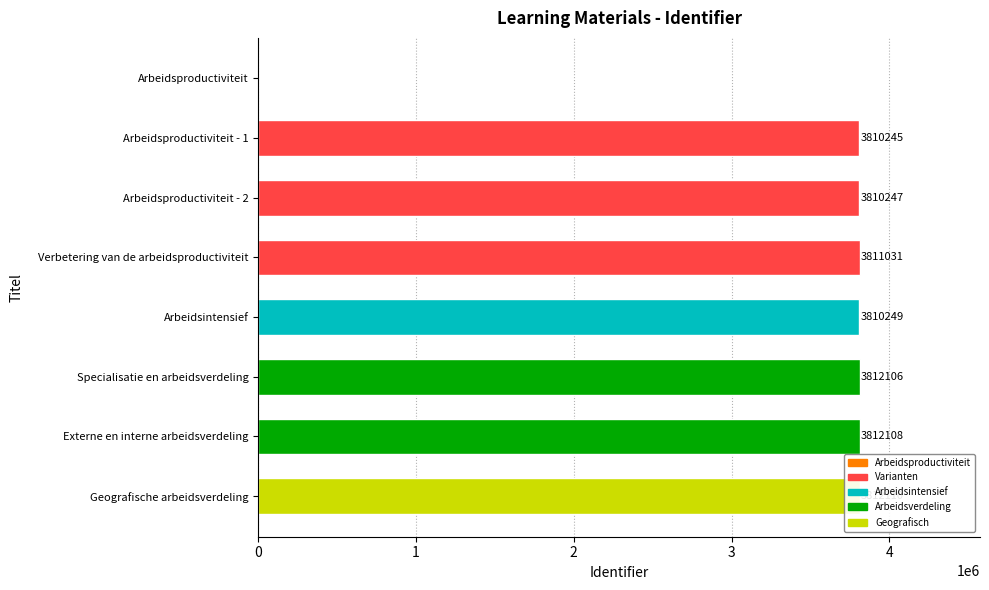

Where is the data nearest to the value 1906055?

Arbeidsproductiviteit - 1